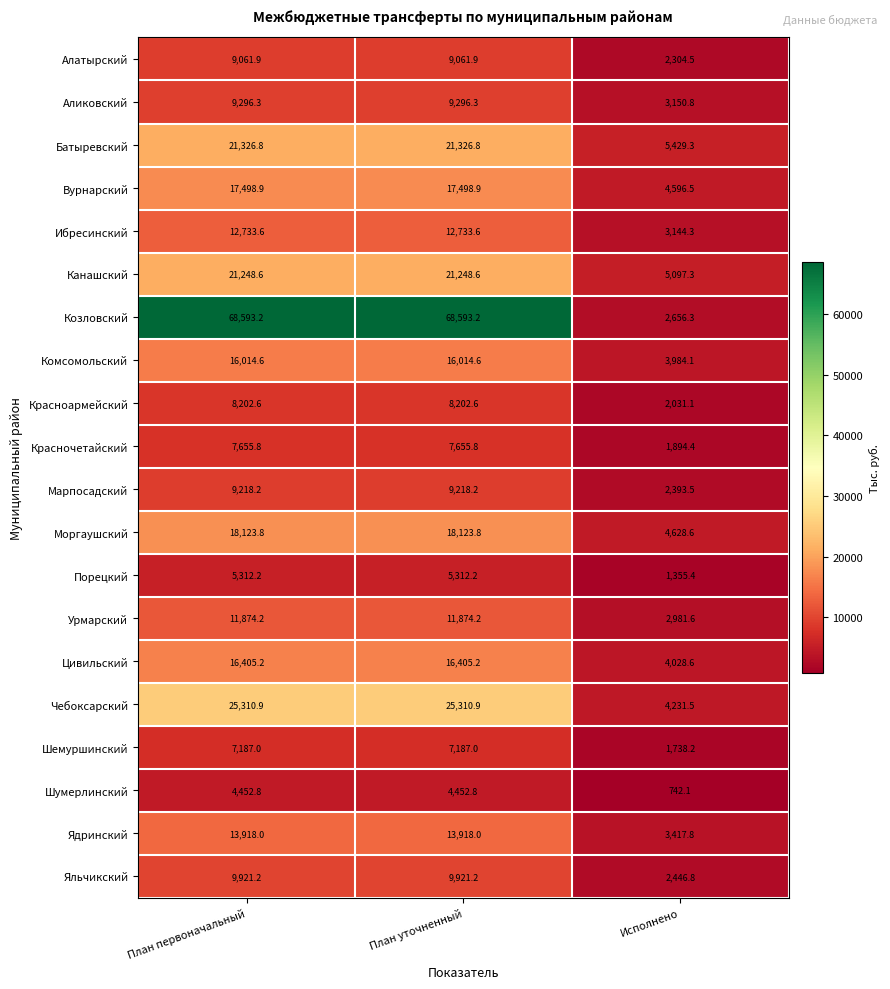

Between План первоначальный and Исполнено, which series saw the biggest shift?

Козловский